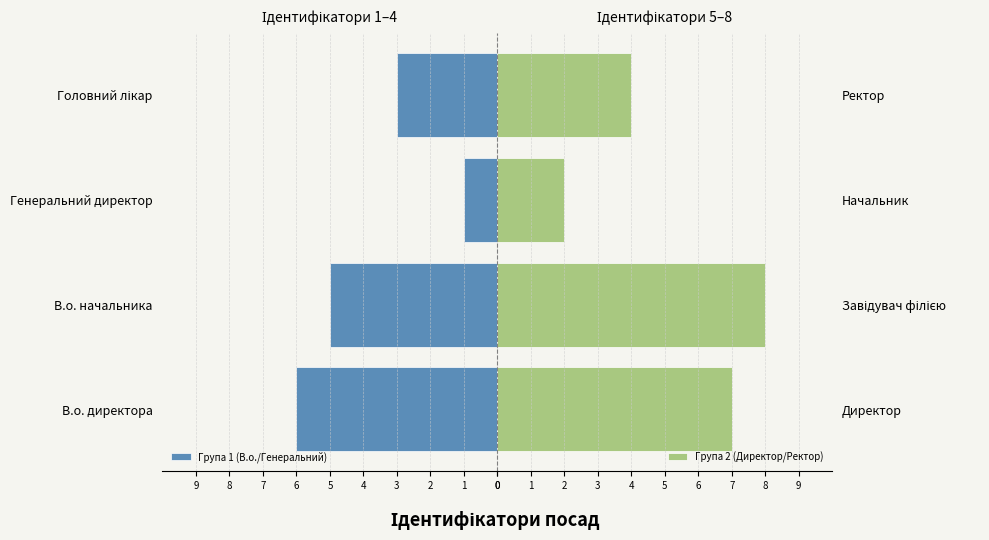

Is it true that Група 2 (Директор/Ректор) equals 5 at Ректор?

False